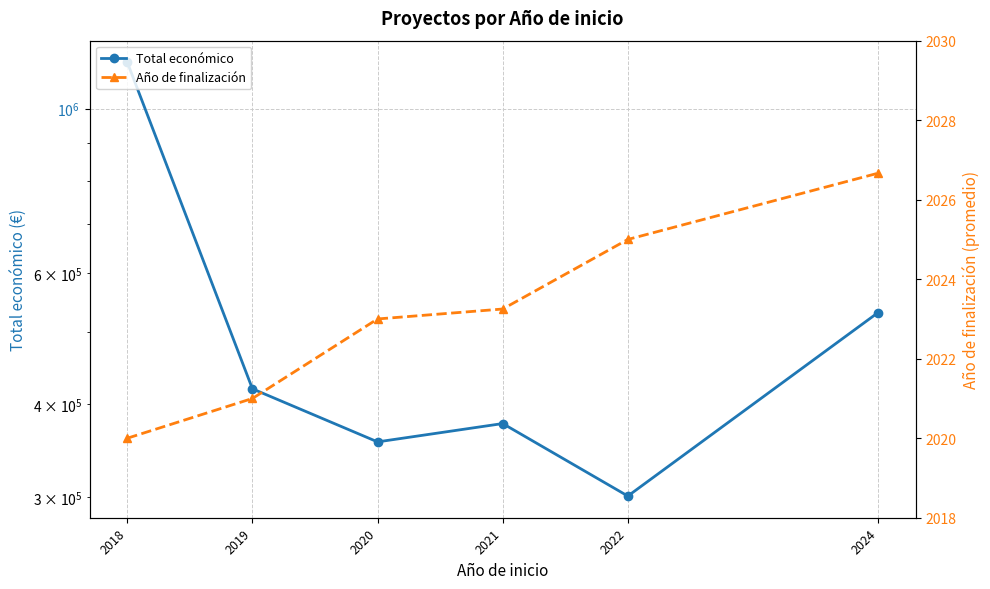

At which label is Año de finalización closest to 2023?

2020